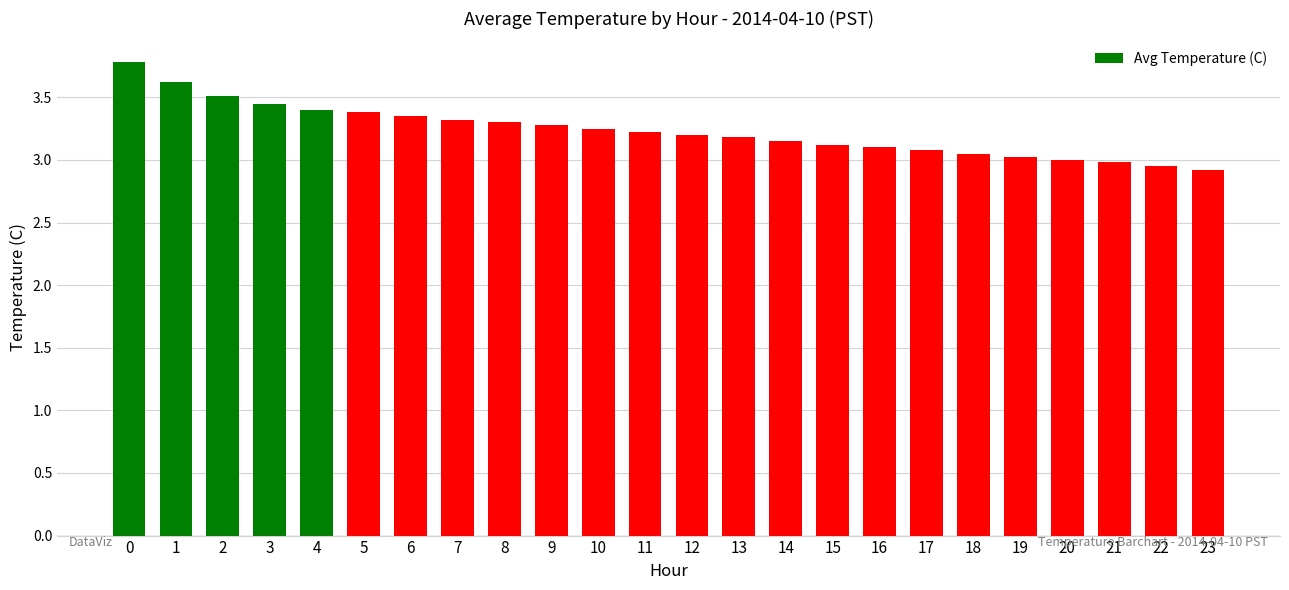

The value at 4 is 5.0. True or false?

False